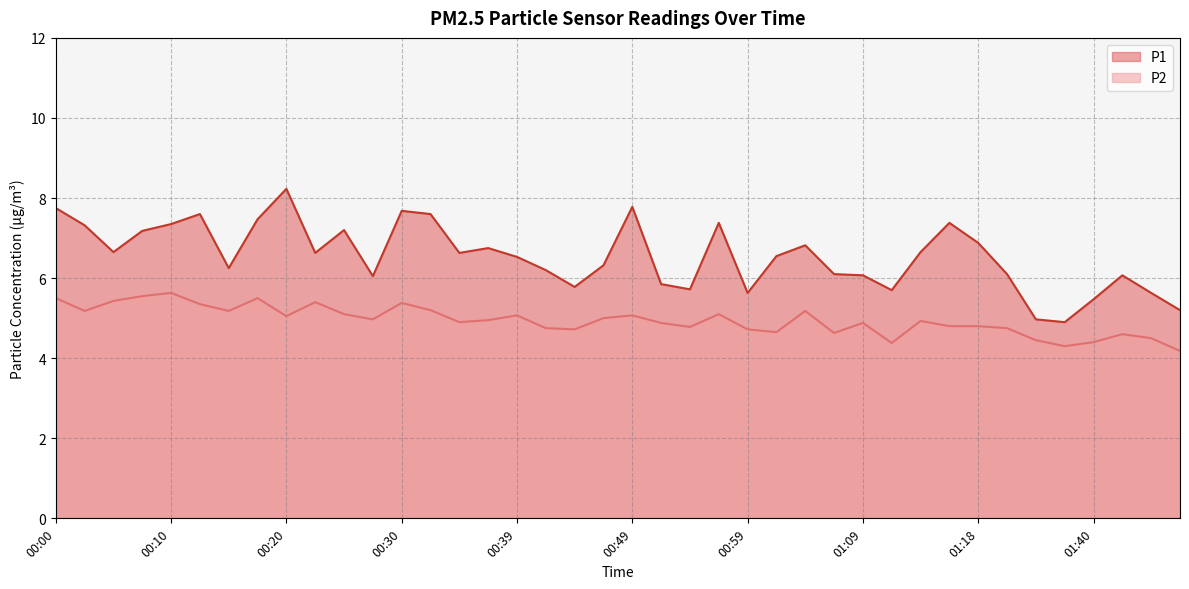

Reading right to left, what are all the values shown in this chart?

P1: 01:48=5.2	01:45=5.6	01:42=6.1	01:40=5.5	01:37=4.9	01:34=5.0	01:21=6.1	01:18=6.9	01:16=7.4	01:14=6.7	01:11=5.7	01:09=6.1	01:06=6.1	01:04=6.8	01:01=6.5	00:59=5.6	00:56=7.4	00:54=5.7	00:51=5.8	00:49=7.8	00:47=6.3	00:44=5.8	00:42=6.2	00:39=6.5	00:37=6.8	00:34=6.6	00:32=7.6	00:30=7.7	00:27=6.0	00:25=7.2	00:22=6.6	00:20=8.2	00:18=7.5	00:15=6.2	00:13=7.6	00:10=7.3	00:08=7.2	00:05=6.7	00:03=7.3	00:00=7.8
P2: 01:48=4.2	01:45=4.5	01:42=4.6	01:40=4.4	01:37=4.3	01:34=4.5	01:21=4.8	01:18=4.8	01:16=4.8	01:14=4.9	01:11=4.4	01:09=4.9	01:06=4.6	01:04=5.2	01:01=4.7	00:59=4.7	00:56=5.1	00:54=4.8	00:51=4.9	00:49=5.1	00:47=5.0	00:44=4.7	00:42=4.8	00:39=5.1	00:37=5.0	00:34=4.9	00:32=5.2	00:30=5.4	00:27=5.0	00:25=5.1	00:22=5.4	00:20=5.0	00:18=5.5	00:15=5.2	00:13=5.3	00:10=5.6	00:08=5.5	00:05=5.4	00:03=5.2	00:00=5.5